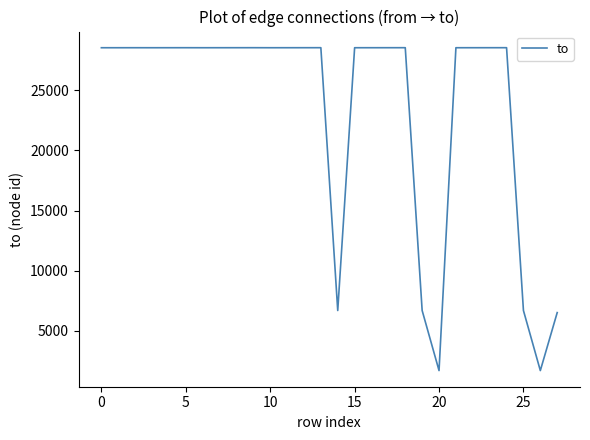

What is the smallest value displayed?

1696